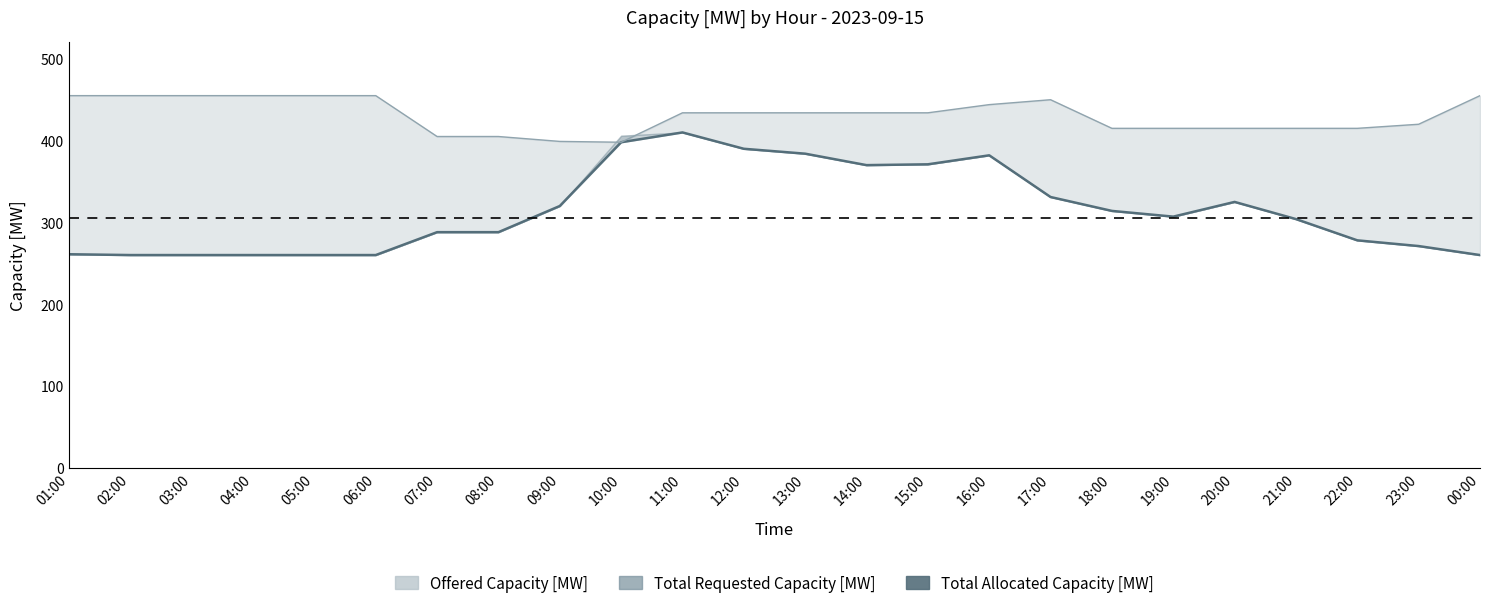

True or false: there are more than 2 points higher than both neighbors.

True